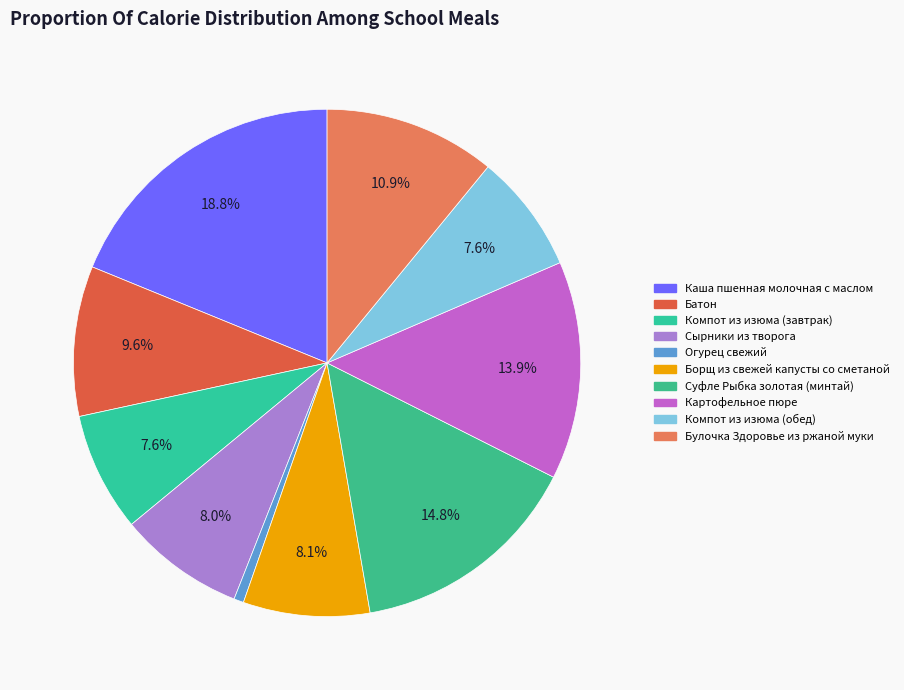

Is there any slice that represents more than half of the pie?

No